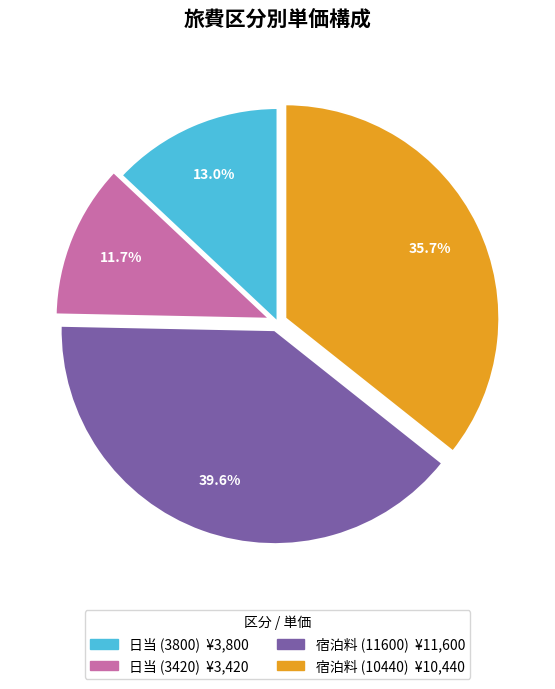

To the nearest percent, what is the average slice percentage?

25%